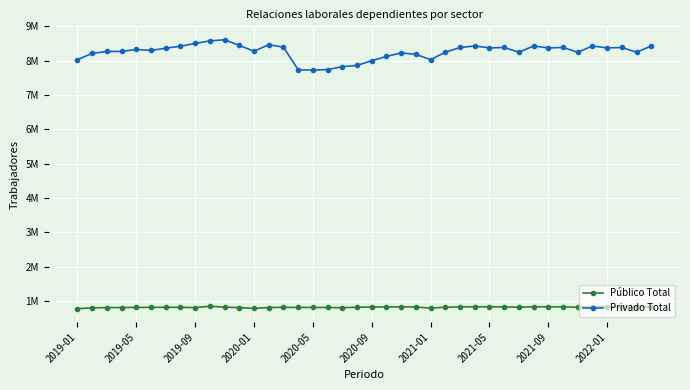

Does the chart have visible grid lines?

Yes